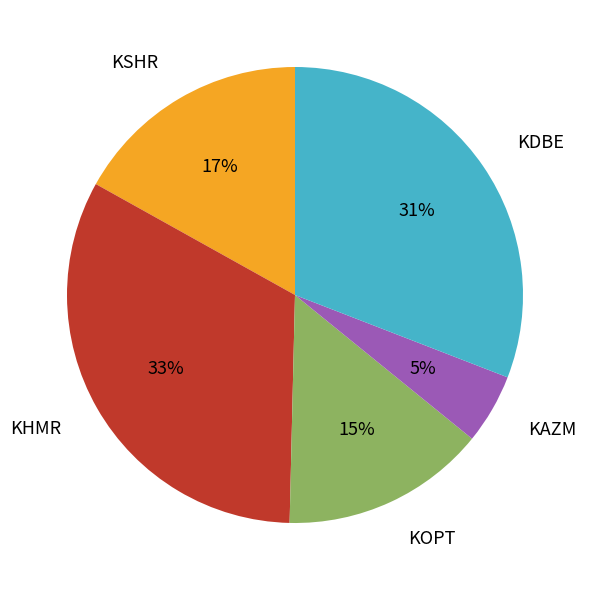

Approximately how many times larger is the value at KOPT compared to KDBE?

0.5